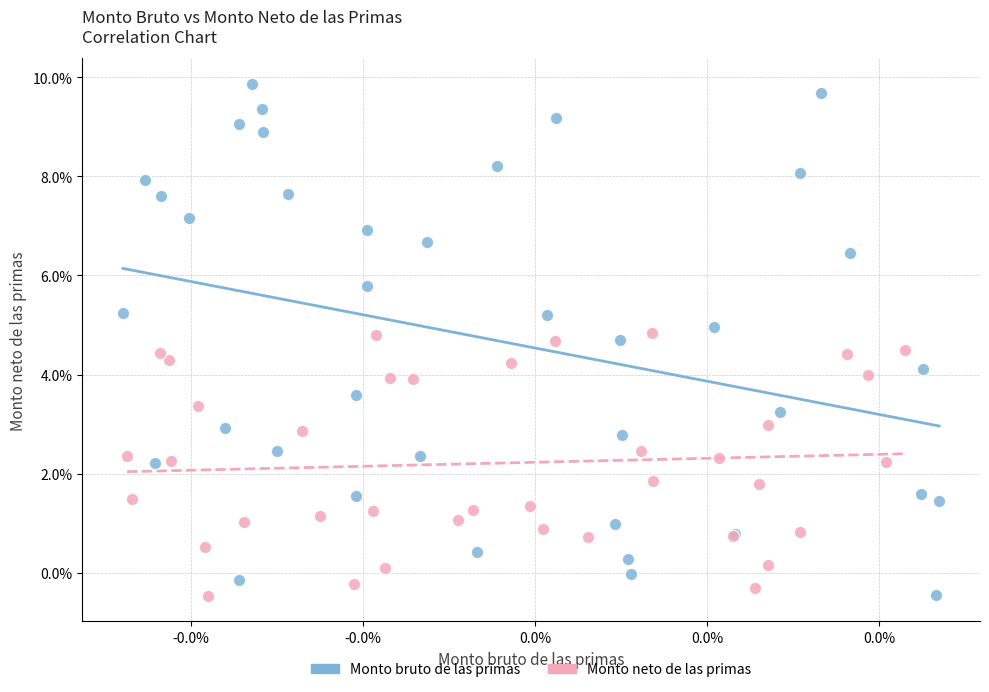

What are all the series names shown in the legend?

Monto bruto de las primas, Monto neto de las primas